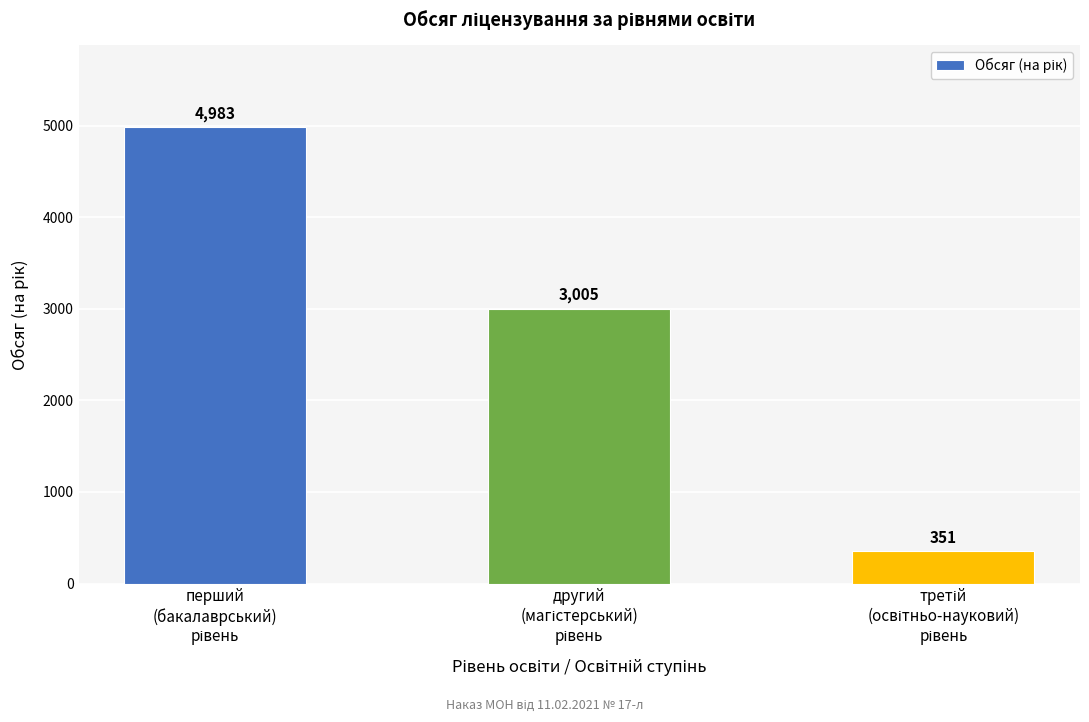

What is the value of the 2nd bar from the left?

3005